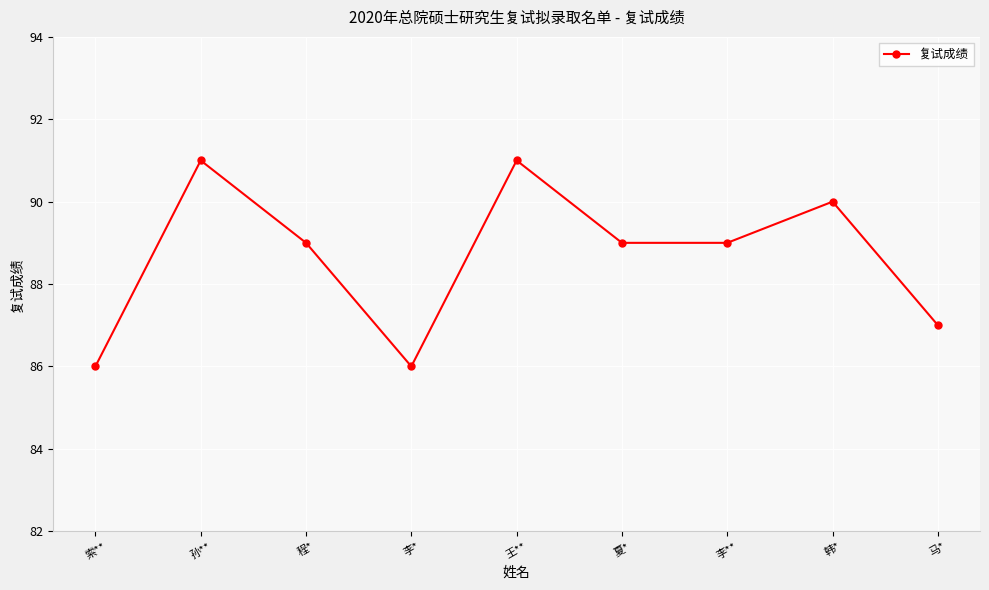

Read the value at 李*.

86